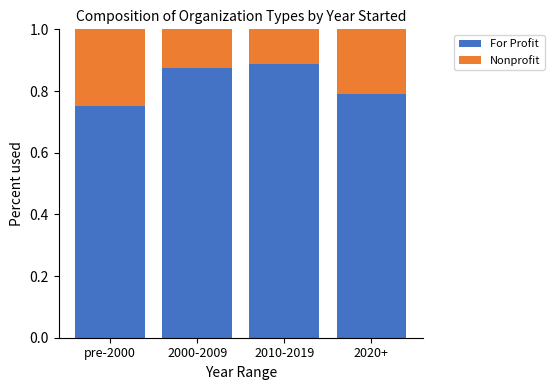

What is the sum of the For Profit values at 2020+ and 2000-2009?

1.7